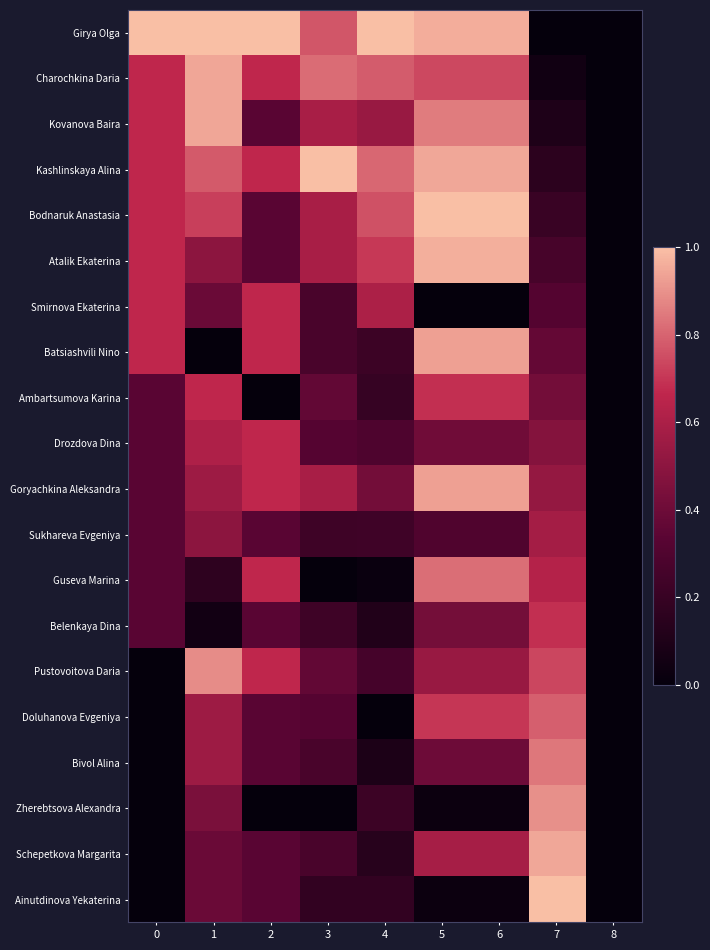

Reading left to right, extract all data points from this chart.

Girya Olga: 0=1.0	1=1.0	2=1.0	3=0.8	4=1.0	5=1.0	6=1.0	7=0.0	8=0.0
Charochkina Daria: 0=0.7	1=0.9	2=0.7	3=0.8	4=0.8	5=0.7	6=0.7	7=0.1	8=0.0
Kovanova Baira: 0=0.7	1=0.9	2=0.3	3=0.6	4=0.5	5=0.9	6=0.9	7=0.1	8=0.0
Kashlinskaya Alina: 0=0.7	1=0.8	2=0.7	3=1.0	4=0.8	5=0.9	6=0.9	7=0.2	8=0.0
Bodnaruk Anastasia: 0=0.7	1=0.7	2=0.3	3=0.6	4=0.8	5=1.0	6=1.0	7=0.2	8=0.0
Atalik Ekaterina: 0=0.7	1=0.5	2=0.3	3=0.6	4=0.7	5=1.0	6=1.0	7=0.3	8=0.0
Smirnova Ekaterina: 0=0.7	1=0.4	2=0.7	3=0.3	4=0.6	5=0.0	6=0.0	7=0.3	8=0.0
Batsiashvili Nino: 0=0.7	1=0.0	2=0.7	3=0.3	4=0.2	5=0.9	6=0.9	7=0.4	8=0.0
Ambartsumova Karina: 0=0.3	1=0.7	2=0.0	3=0.4	4=0.2	5=0.7	6=0.7	7=0.4	8=0.0
Drozdova Dina: 0=0.3	1=0.6	2=0.7	3=0.3	4=0.3	5=0.4	6=0.4	7=0.5	8=0.0
Goryachkina Aleksandra: 0=0.3	1=0.6	2=0.7	3=0.6	4=0.4	5=0.9	6=0.9	7=0.5	8=0.0
Sukhareva Evgeniya: 0=0.3	1=0.5	2=0.3	3=0.2	4=0.2	5=0.3	6=0.3	7=0.6	8=0.0
Guseva Marina: 0=0.3	1=0.2	2=0.7	3=0.0	4=0.0	5=0.8	6=0.8	7=0.6	8=0.0
Belenkaya Dina: 0=0.3	1=0.1	2=0.3	3=0.2	4=0.1	5=0.4	6=0.4	7=0.7	8=0.0
Pustovoitova Daria: 0=0.0	1=0.9	2=0.7	3=0.4	4=0.3	5=0.5	6=0.5	7=0.7	8=0.0
Doluhanova Evgeniya: 0=0.0	1=0.6	2=0.3	3=0.3	4=0.0	5=0.7	6=0.7	7=0.8	8=0.0
Bivol Alina: 0=0.0	1=0.6	2=0.3	3=0.3	4=0.1	5=0.4	6=0.4	7=0.8	8=0.0
Zherebtsova Alexandra: 0=0.0	1=0.4	2=0.0	3=0.0	4=0.2	5=0.0	6=0.0	7=0.9	8=0.0
Schepetkova Margarita: 0=0.0	1=0.4	2=0.3	3=0.3	4=0.1	5=0.6	6=0.6	7=0.9	8=0.0
Ainutdinova Yekaterina: 0=0.0	1=0.4	2=0.3	3=0.2	4=0.2	5=0.0	6=0.0	7=1.0	8=0.0